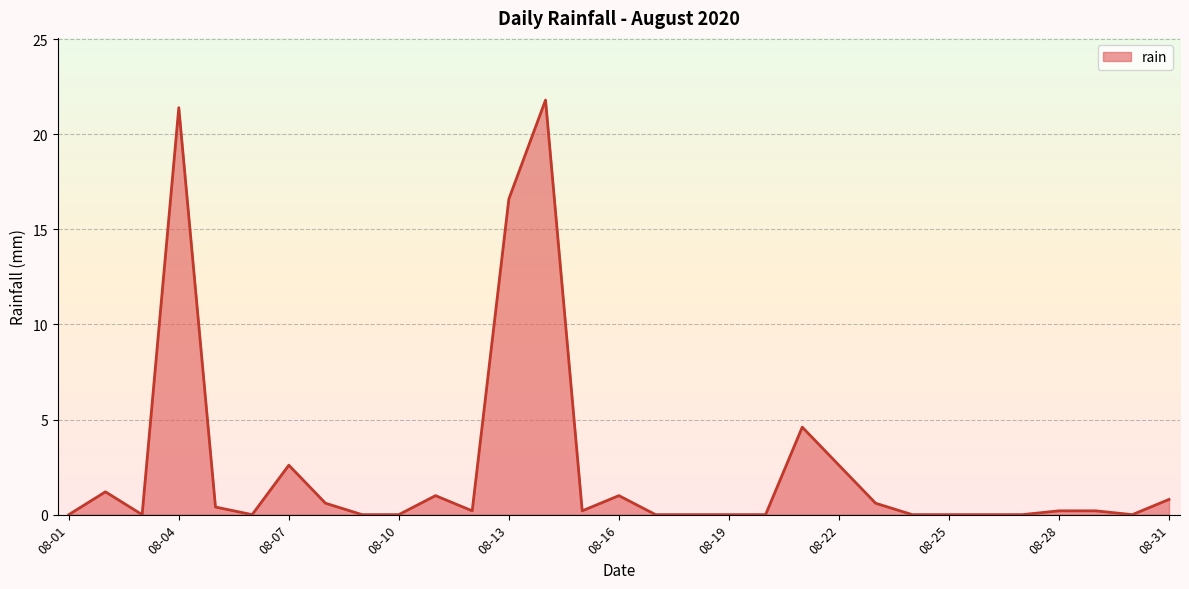

What is the greatest value displayed?

21.8